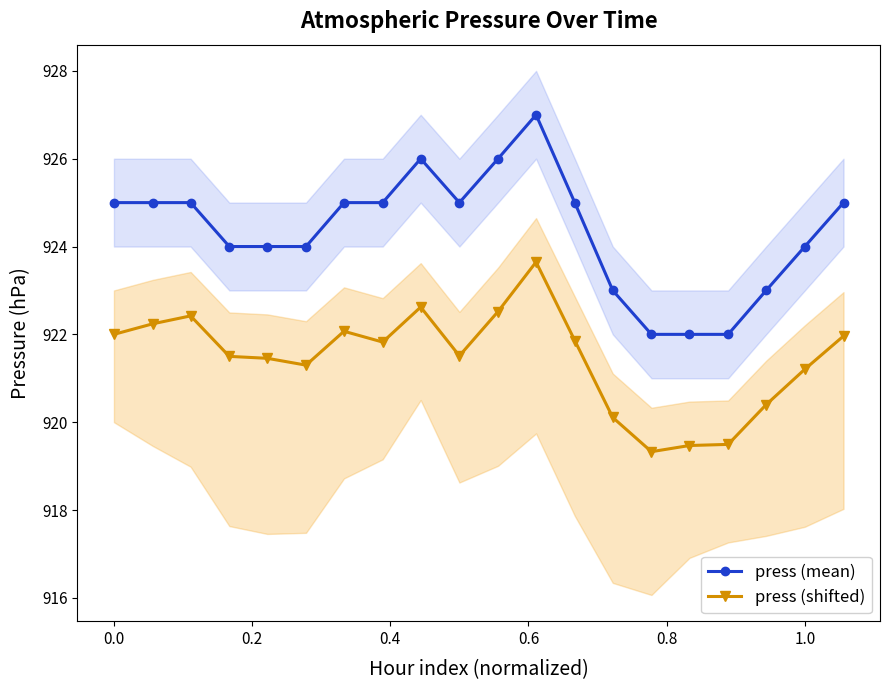

True or false: press (mean) has more than 1 interior local peaks.

True